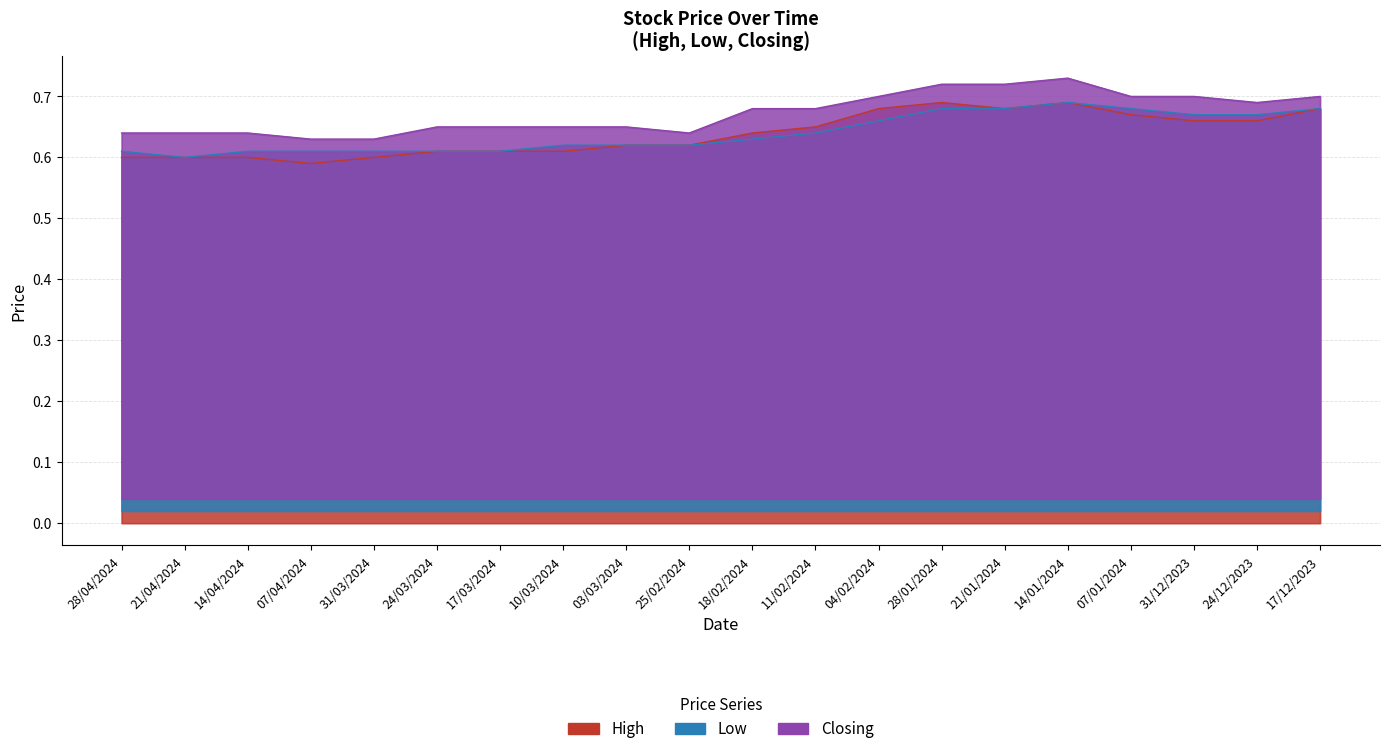

Between 14/01/2024 and 07/01/2024, which series saw the biggest shift?

Closing